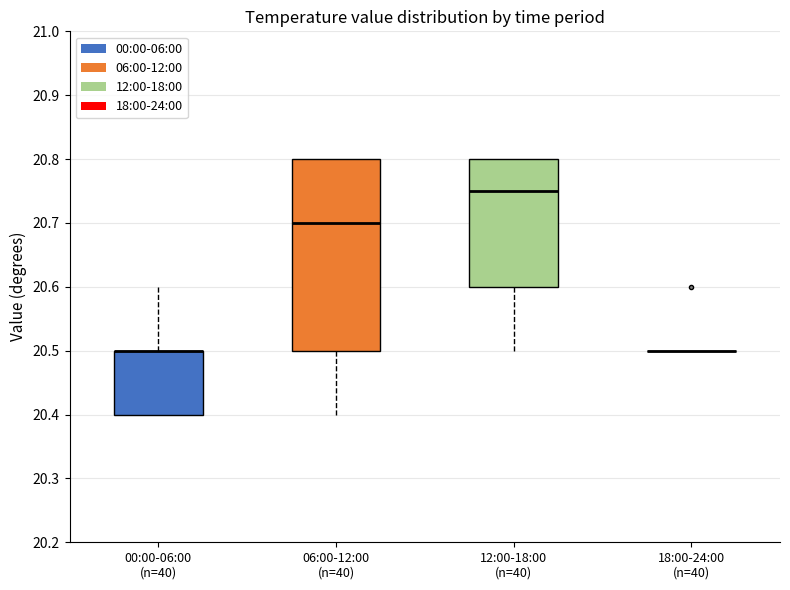

Reading left to right, transcribe this box plot: for each box, give where its median line is, the range the box spans, and where its two whiskers end, as read against the y-axis. The values are not printed on the chart, so give them approximately, as read against the axis.

00:00-06:00 (n=40): median 20.50 (drawn on the box's upper edge), box 20.40 to 20.50, whiskers 20.40 to 20.60
06:00-12:00 (n=40): median 20.70, box 20.50 to 20.80, whiskers 20.40 to 20.80
12:00-18:00 (n=40): median 20.75, box 20.60 to 20.80, whiskers 20.50 to 20.80
18:00-24:00 (n=40): box collapsed to a line at 20.50, whiskers 20.50 to 20.50